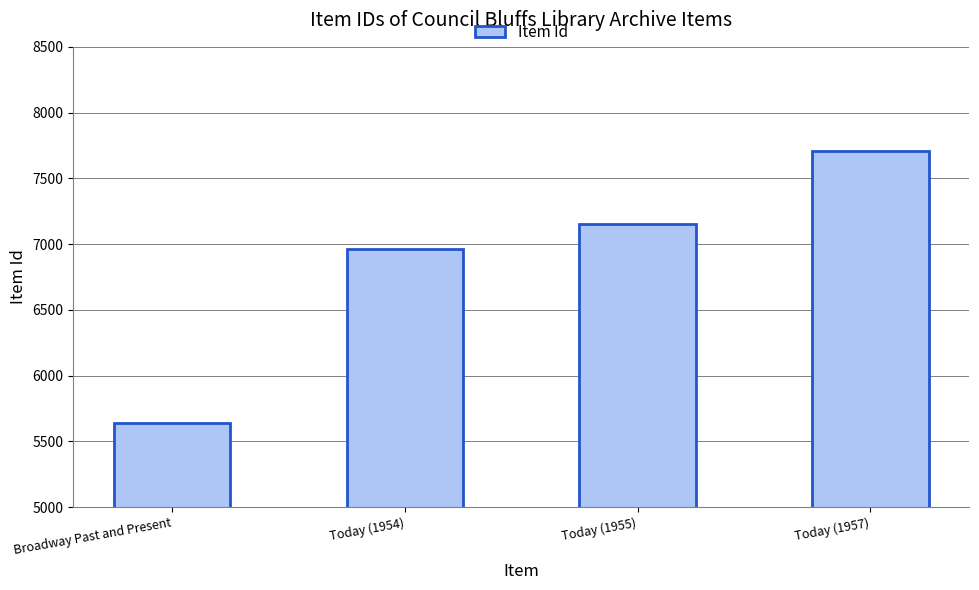

What is the change in value from Today (1954) to Today (1957)?

+747